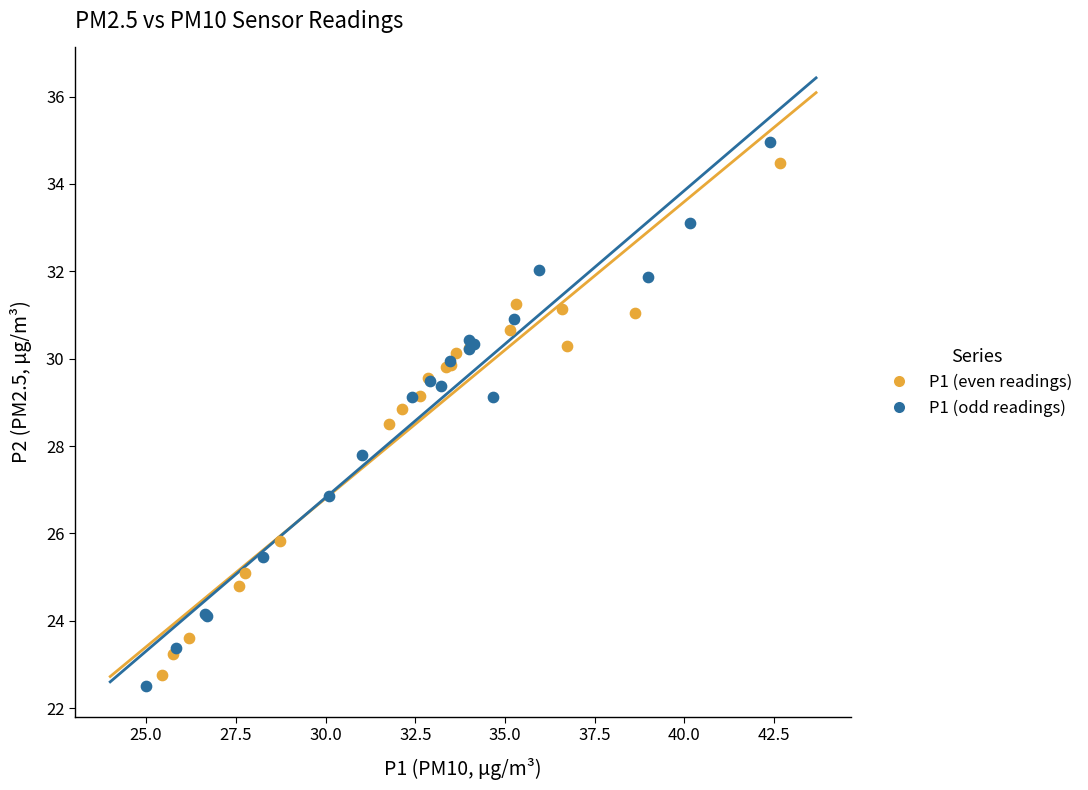

Which series has the largest Y range (max minus min)?

P1 (odd readings)